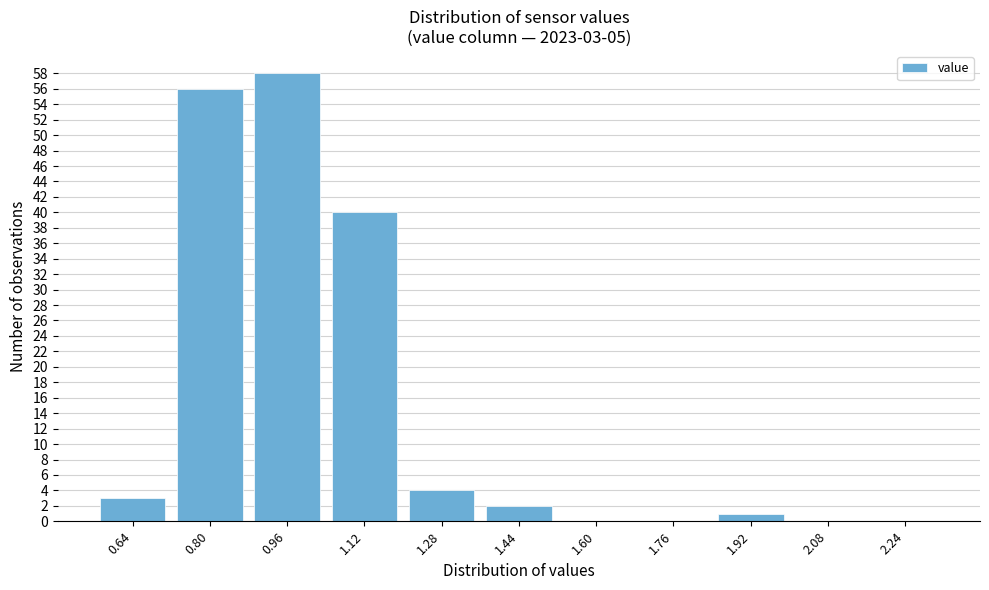

Reading left to right, transcribe all the data shown in this chart.

0.64=3	0.80=56	0.96=58	1.12=40	1.28=4	1.44=2	1.60=0	1.76=0	1.92=1	2.08=0	2.24=0